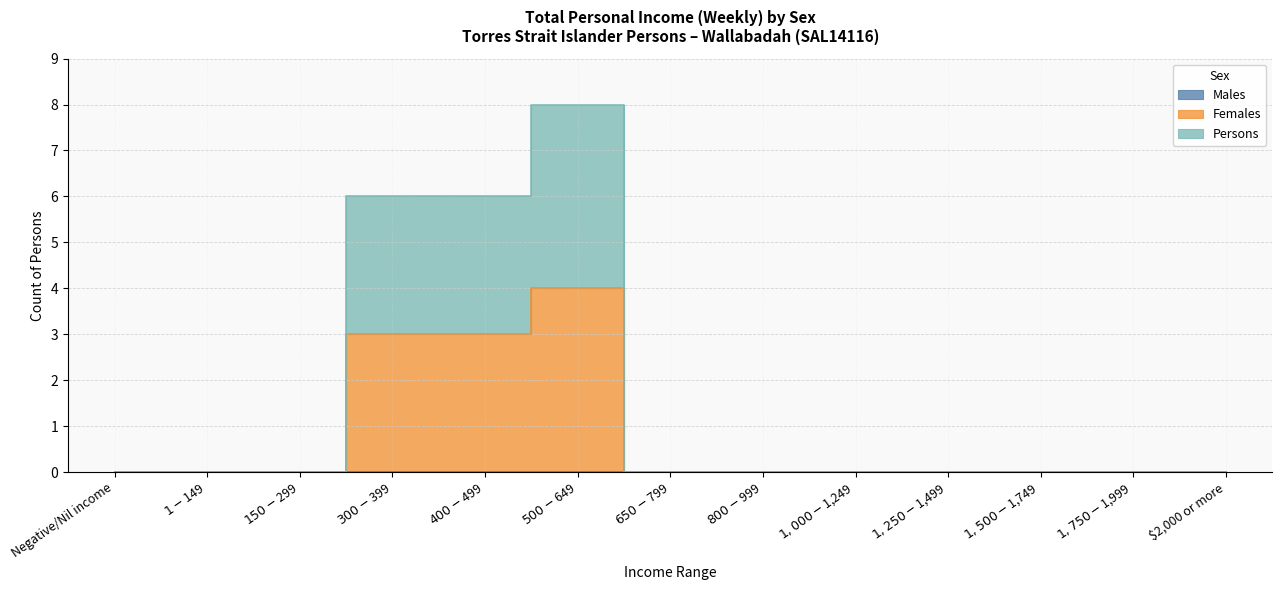

True or false: Females and Persons intersect in this chart.

False